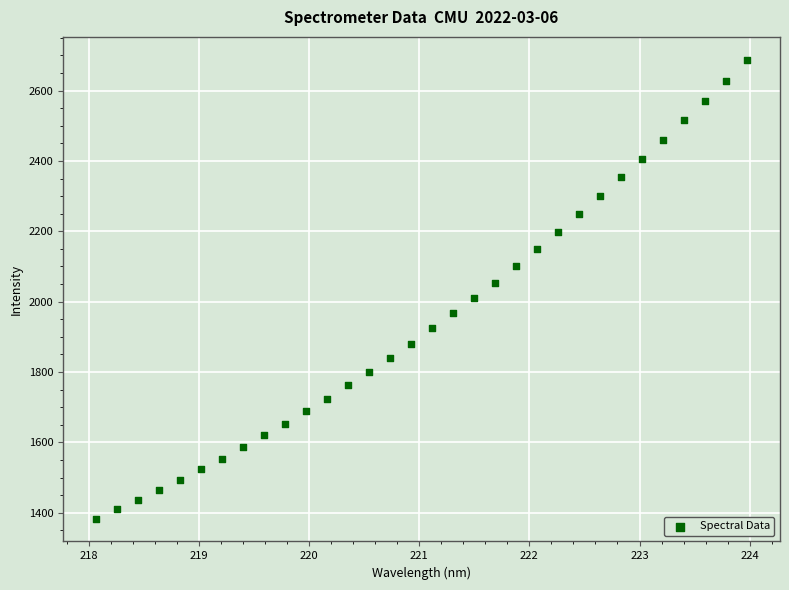

What is the range of Y values (max minus min)?

1303.9